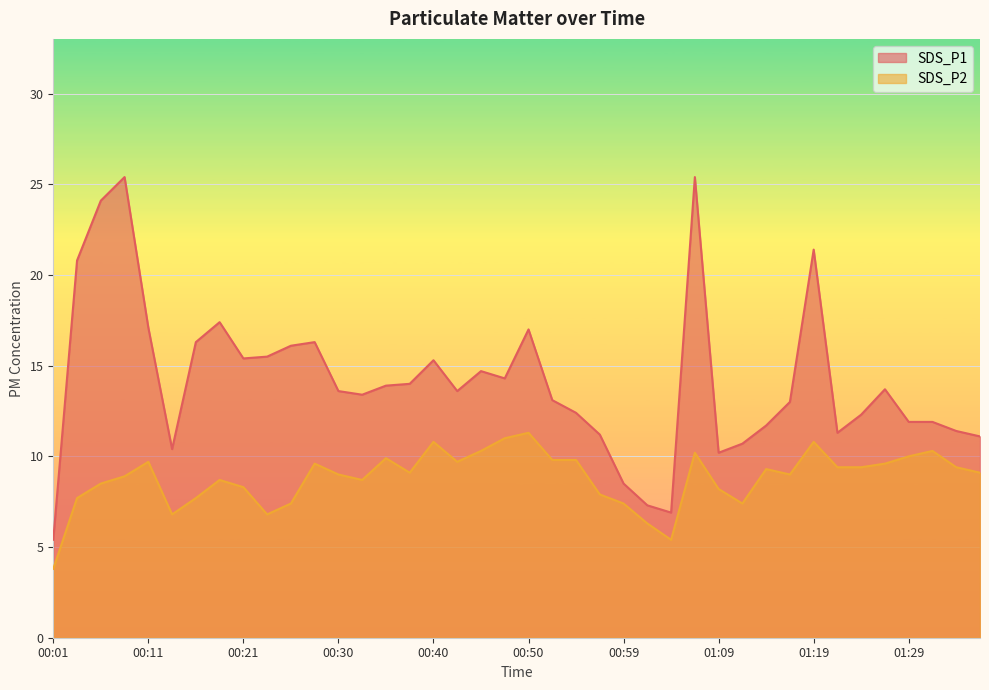

Is it true that SDS_P1 equals 17.1 at 00:11?

True